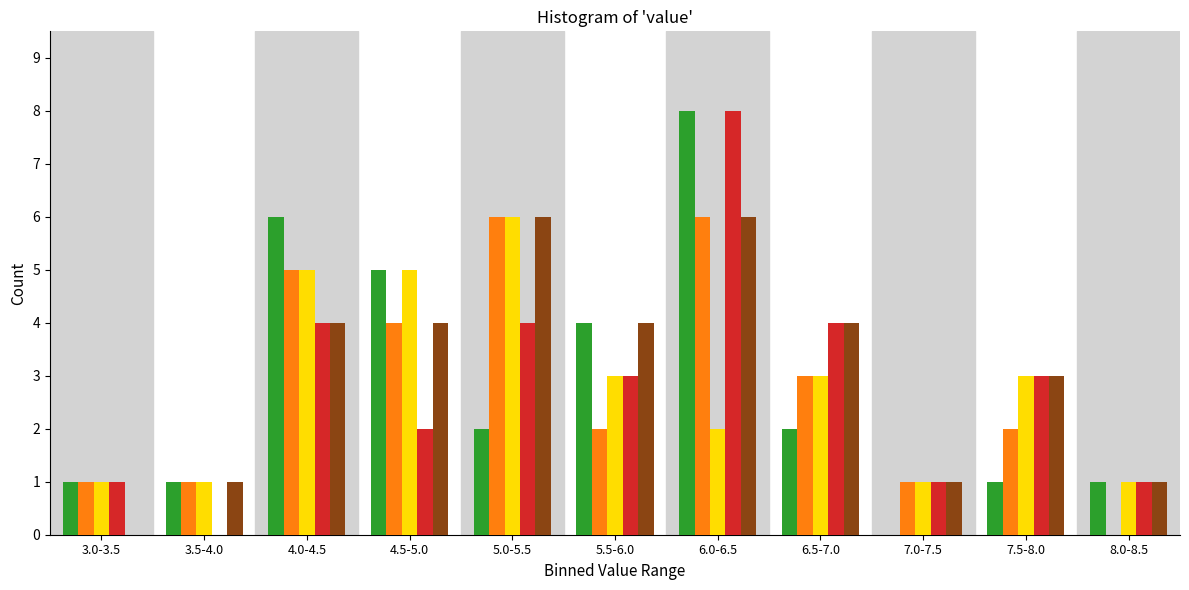

At which category is the sum across all series the highest?

6.0-6.5